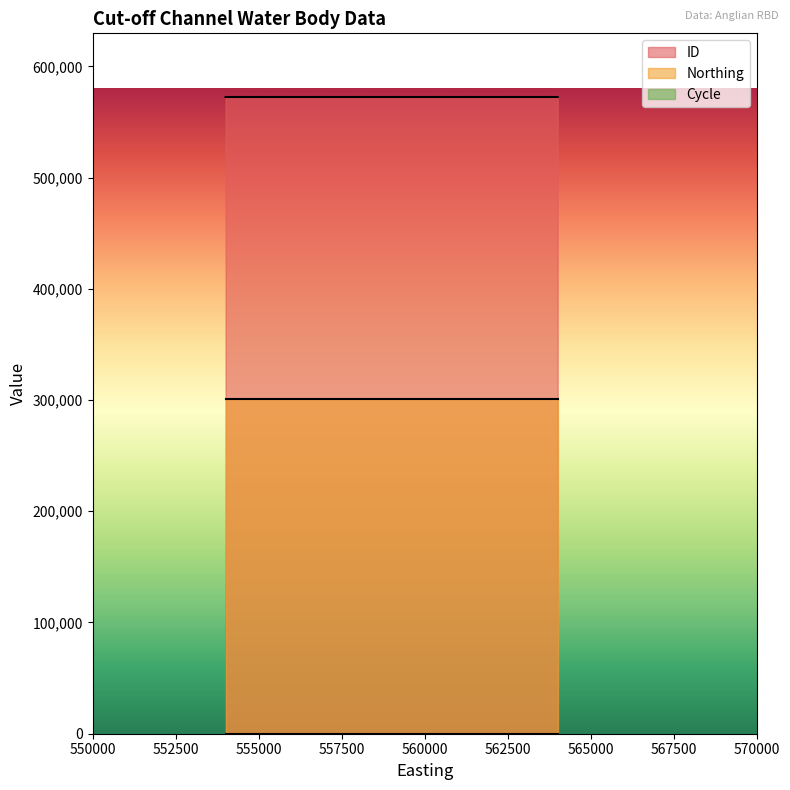

How many lines are shown in the chart?

3